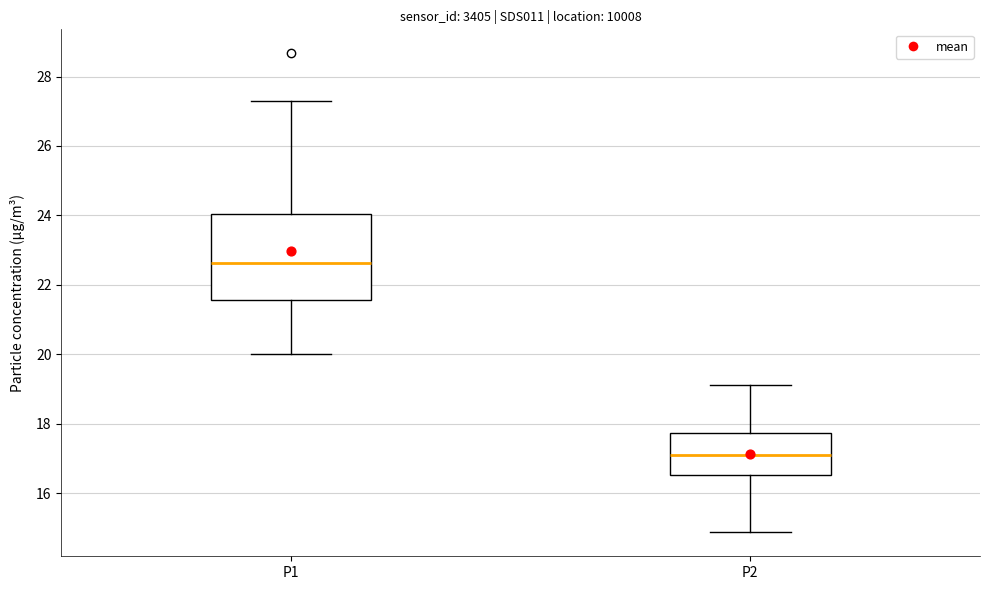

Reading left to right, transcribe this box plot: for each box, give where its median line is, the range the box spans, and where its two whiskers end, as read against the y-axis. The values are not printed on the chart, so give them approximately, as read against the axis.

P1: median 22.6, box 21.6 to 24.0, whiskers 20.0 to 27.4
P2: median 17.2, box 16.6 to 17.8, whiskers 14.8 to 19.2